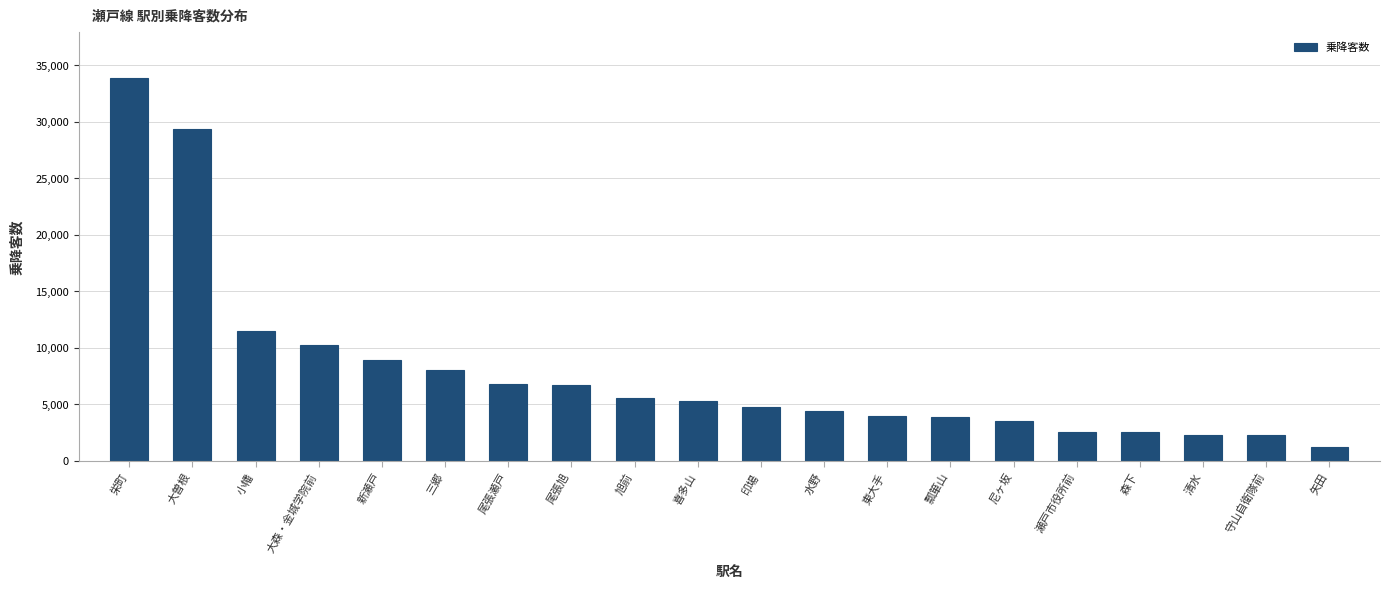

True or false: the data shows 6840 at 尾張瀬戸.

True